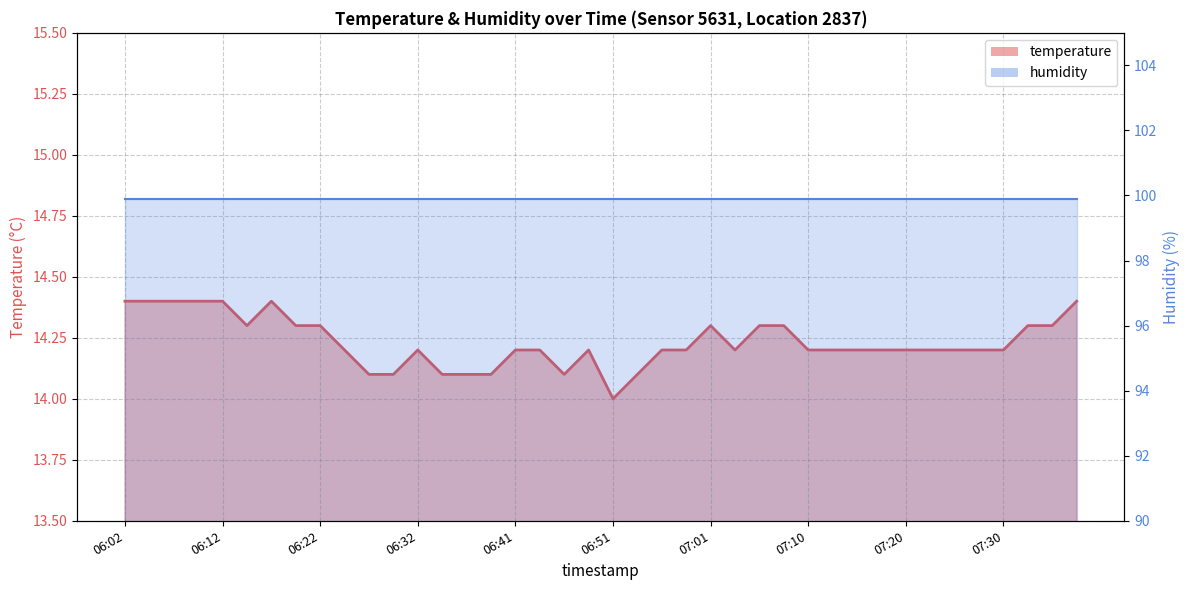

What is the difference between the maximum and minimum values?

0.4